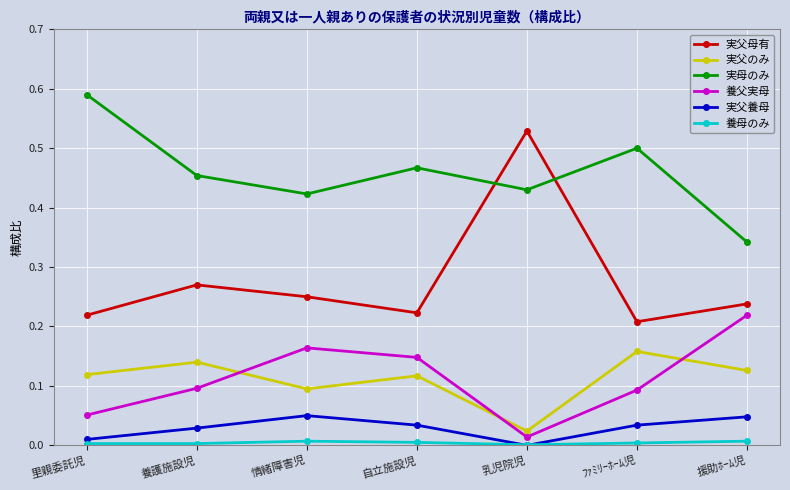

What are all the series names shown in the legend?

実父母有, 実父のみ, 実母のみ, 養父実母, 実父養母, 養母のみ